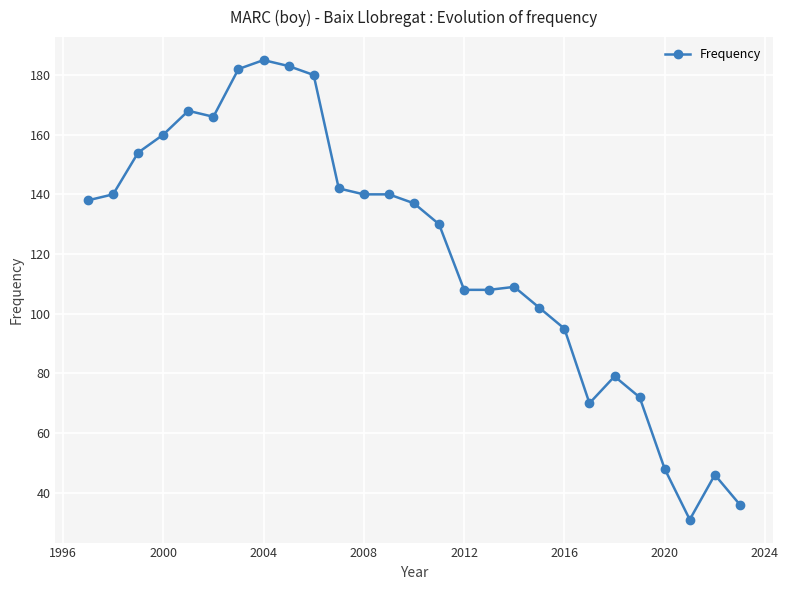

True or false: there are more than 1 points higher than both neighbors.

True